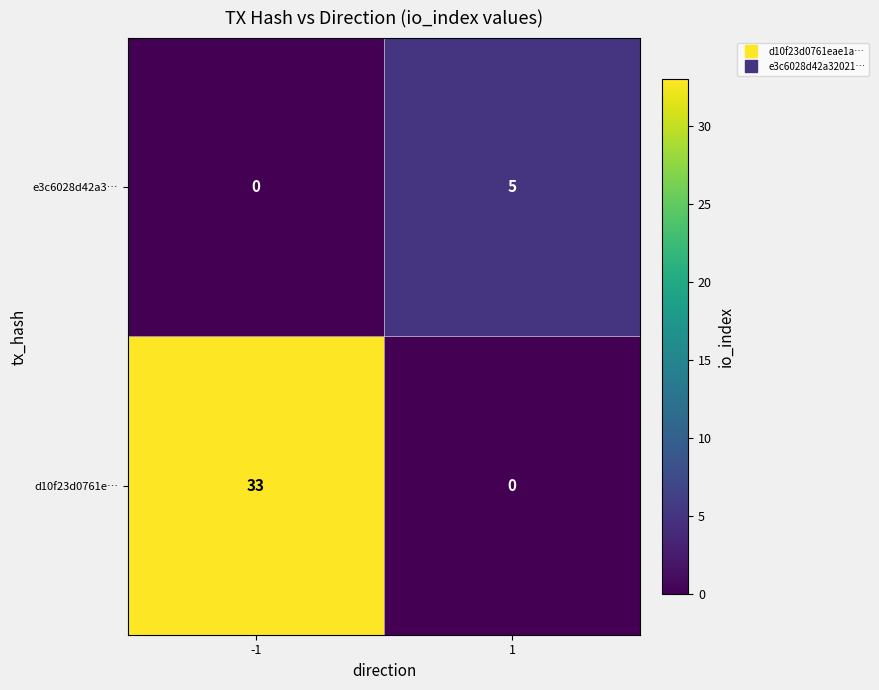

At how many categories does at least one series exceed 25?

1